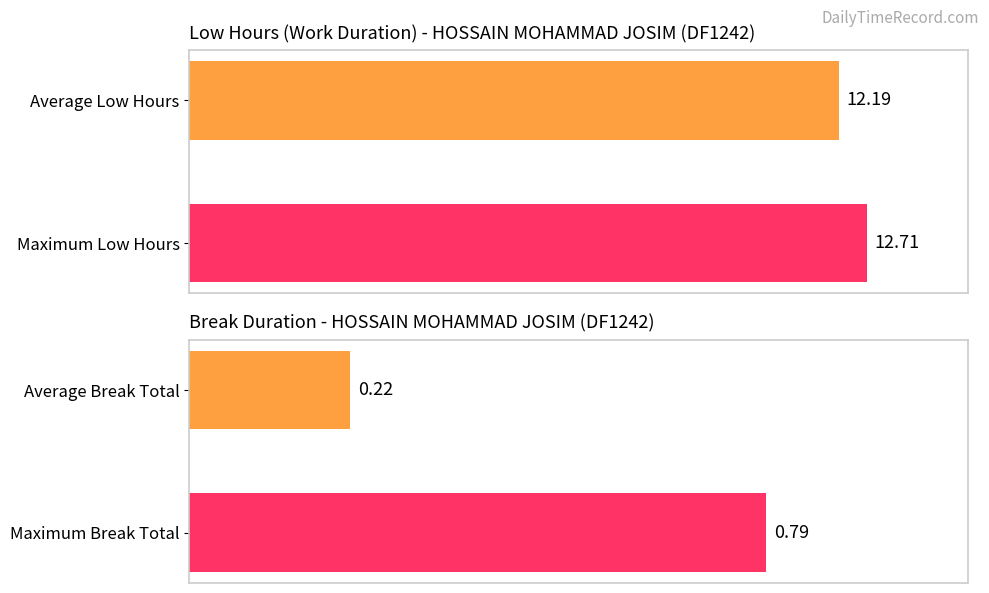

Rank the series by their average value, from highest to lowest.

Low (Hours), Break Total